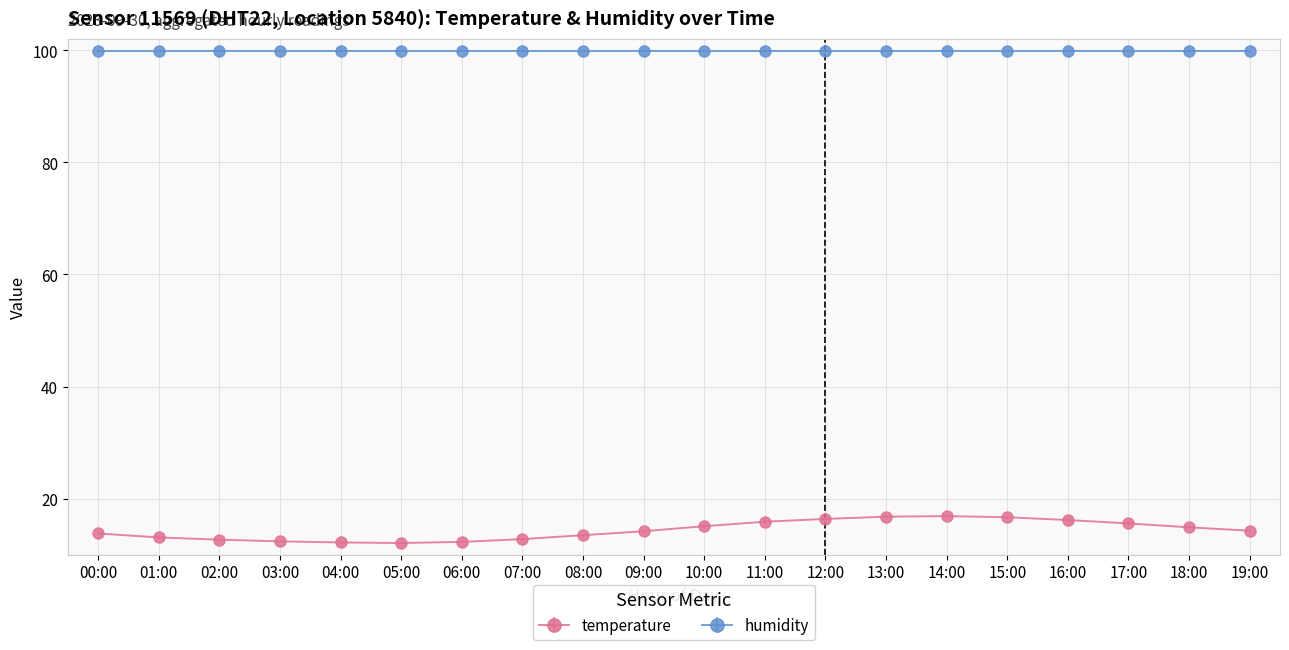

What is the label of the 9th point from the right?

11:00